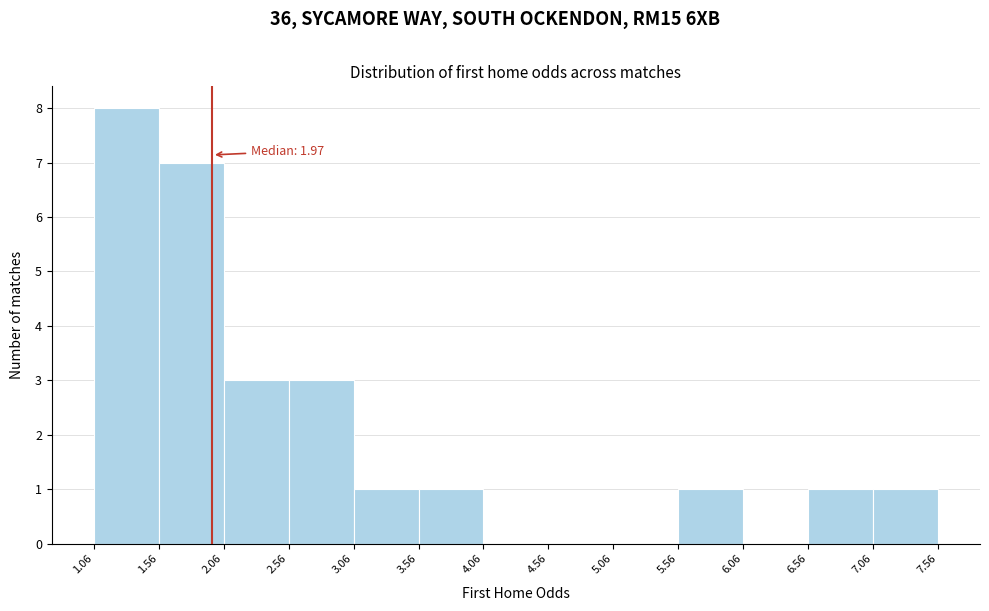

Over which range of the x-axis is the bar tallest?

1.06 to 1.56